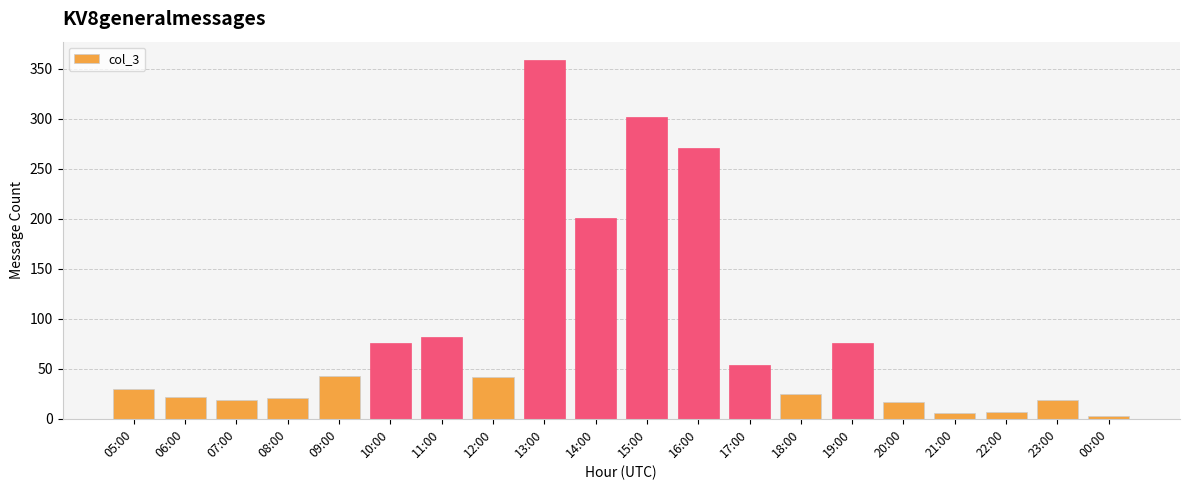

What position from the left is 19:00?

15